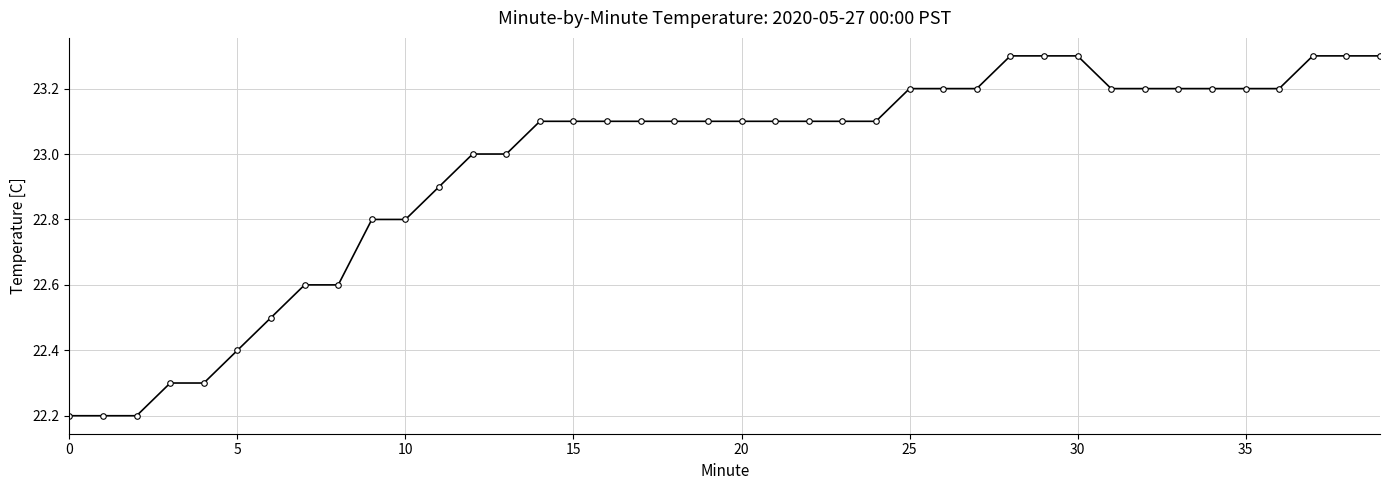

Does the chart display data point markers on the line(s)?

Yes